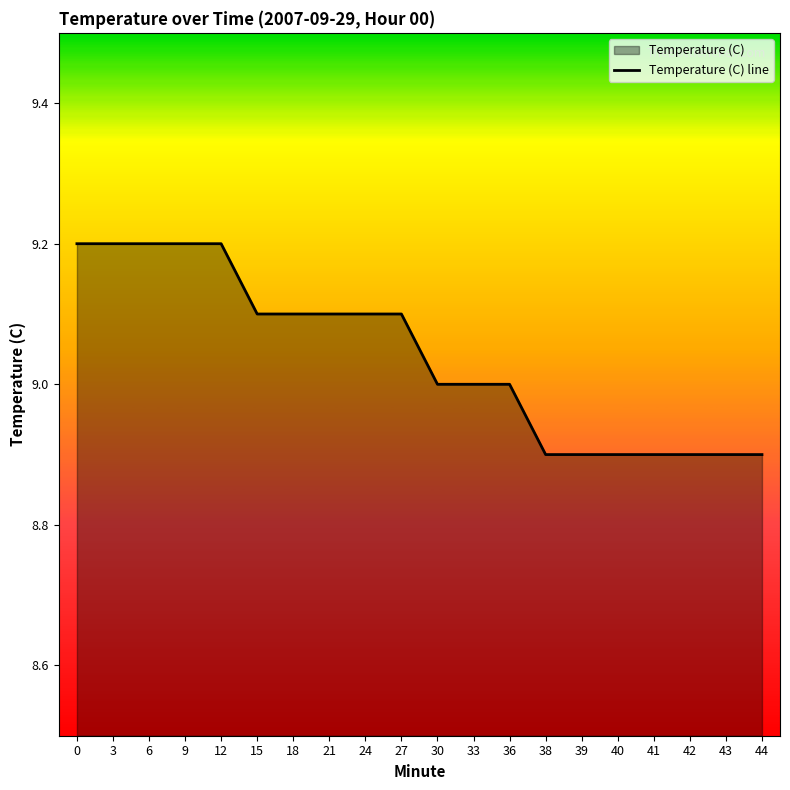

What is the sum of the values at 40 and 21?

18.0